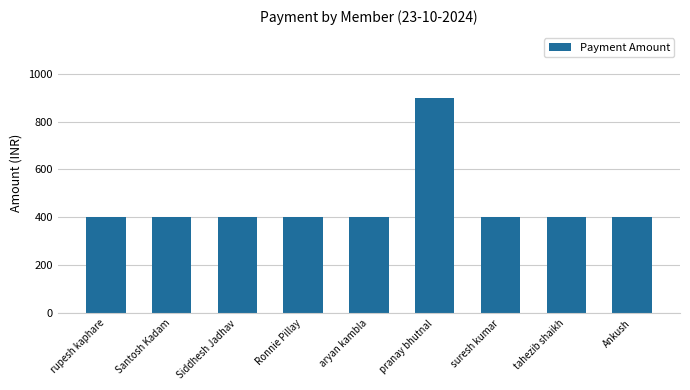

True or false: the data shows 272 at tahezib shaikh.

False